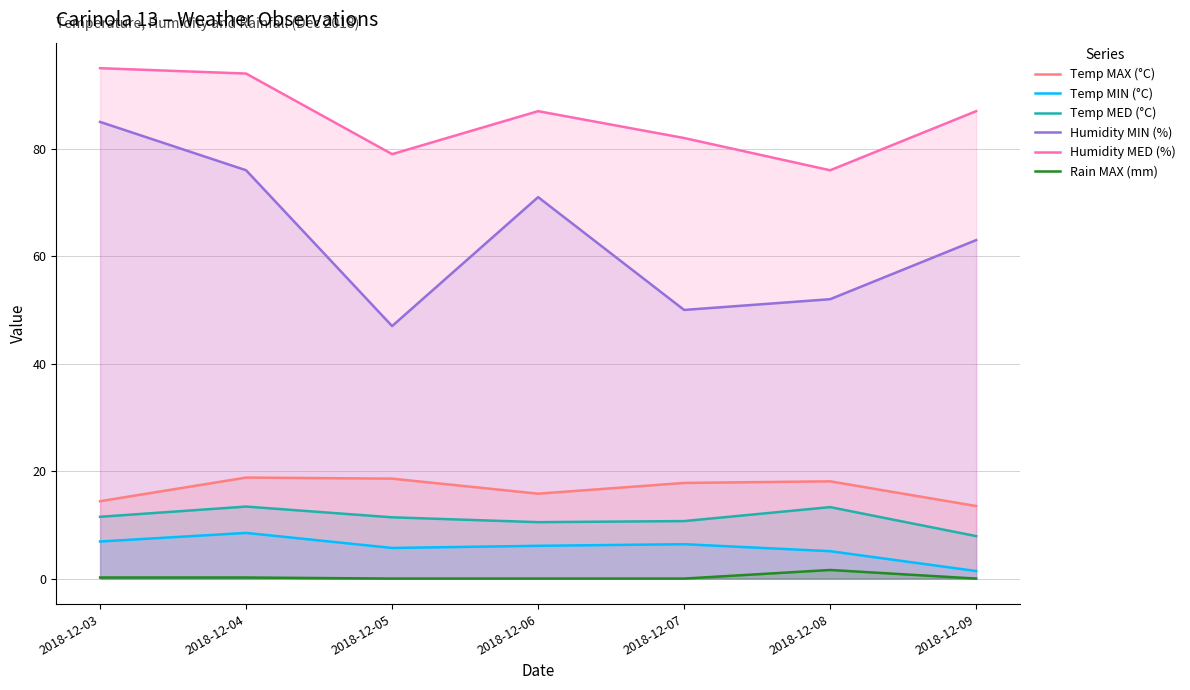

At which label does Temp MAX (°C) reach its peak?

2018-12-04